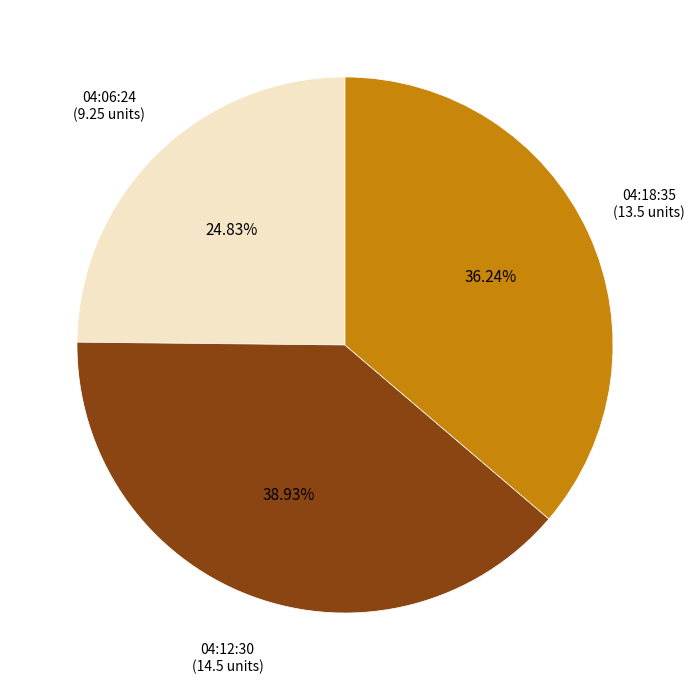

Is there any slice that represents more than half of the pie?

No